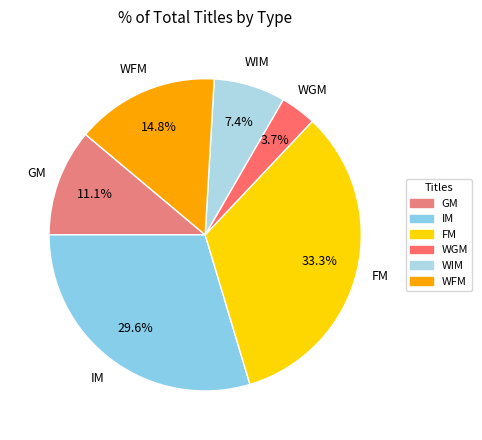

What is the largest slice in the pie chart?

FM